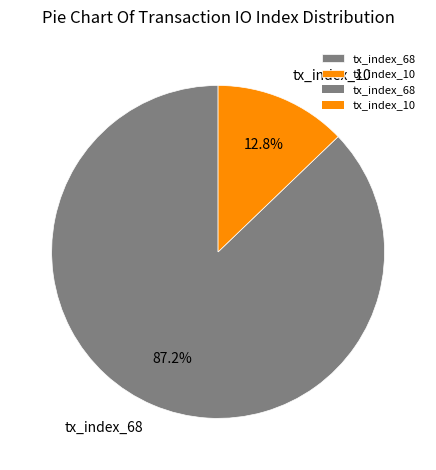

True or false: tx_index_10 accounts for 13% of the total.

True